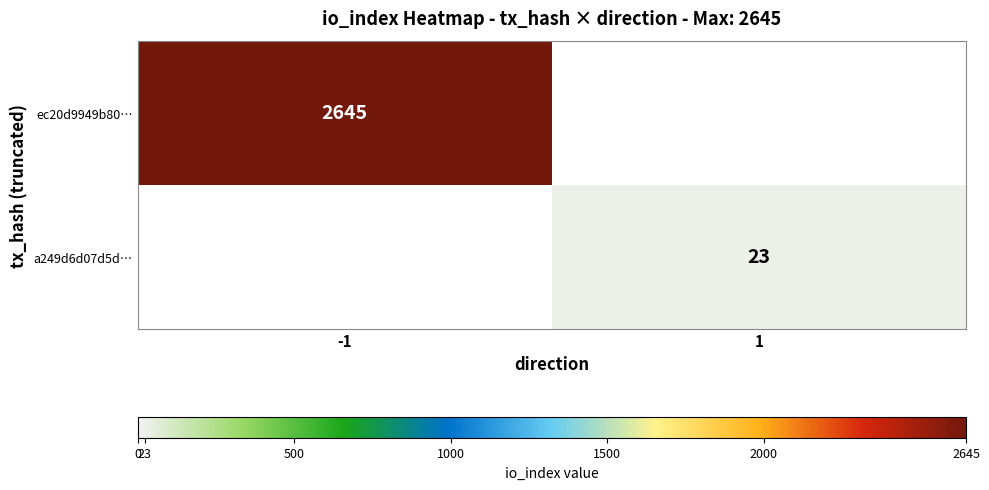

What is the difference between the highest and lowest values at -1?

2645